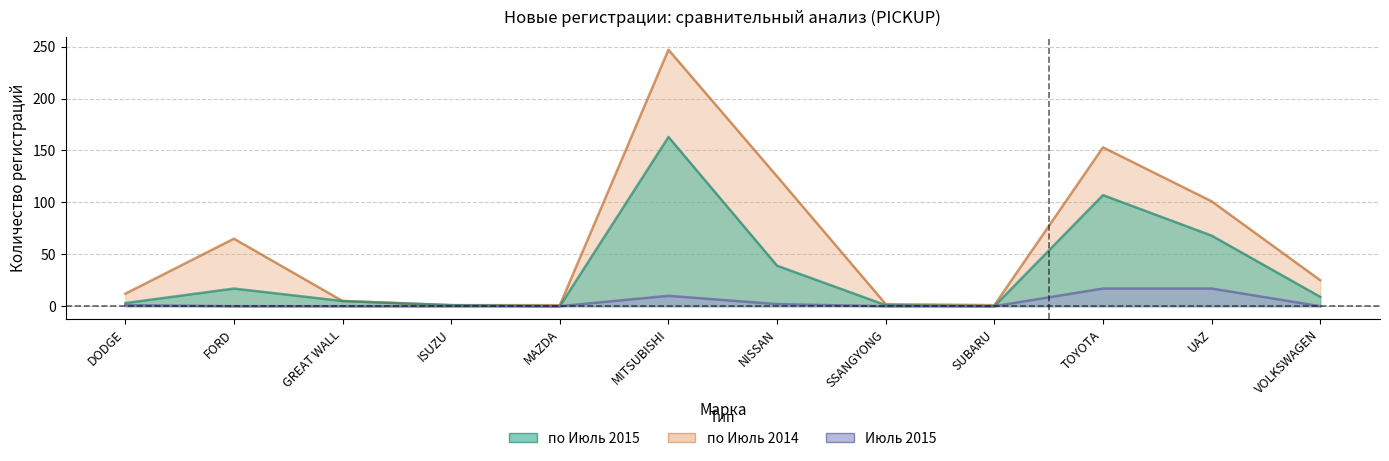

What are all the series names shown in the legend?

по Июль 2015, по Июль 2014, Июль 2015